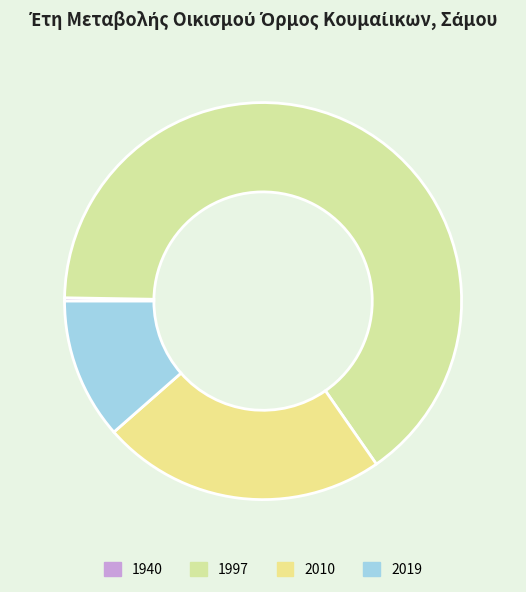

Which slice represents more than half of the pie?

1997